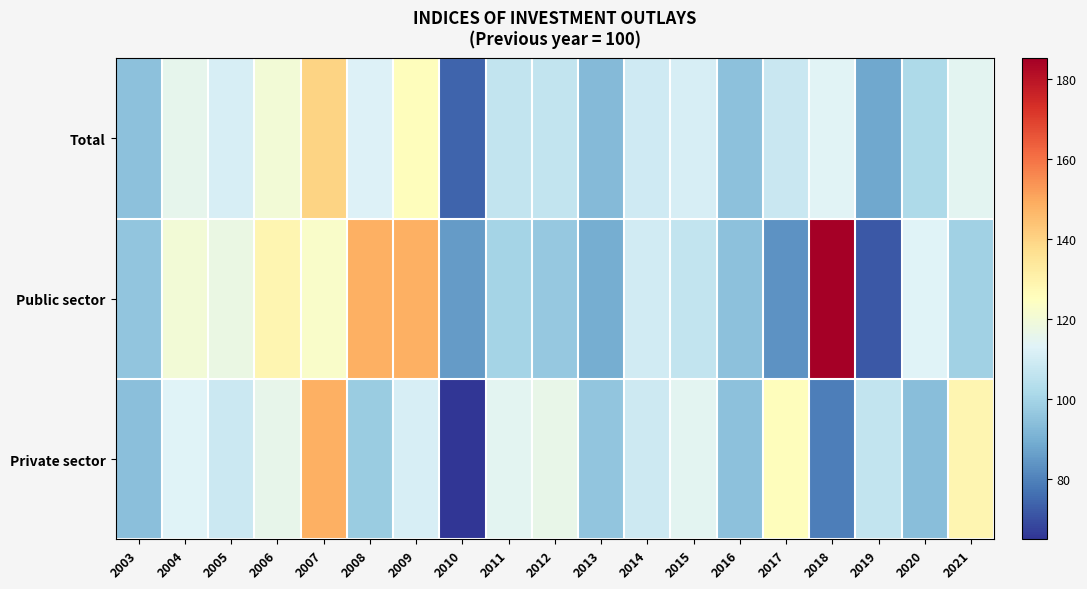

Reading left to right, list all the values displayed in this chart.

Total: 2003=94.7	2004=115.3	2005=111.0	2006=120.0	2007=139.8	2008=112.6	2009=125.8	2010=74.3	2011=106.7	2012=106.5	2013=93.1	2014=109.3	2015=111.0	2016=94.8	2017=107.9	2018=113.6	2019=88.0	2020=101.9	2021=114.5
Public sector: 2003=95.6	2004=120.0	2005=117.3	2006=128.5	2007=122.9	2008=148.4	2009=148.2	2010=85.2	2011=100.0	2012=96.7	2013=89.8	2014=109.6	2015=106.5	2016=94.8	2017=83.3	2018=185.3	2019=71.5	2020=112.9	2021=99.0
Private sector: 2003=94.3	2004=113.3	2005=108.3	2006=116.1	2007=148.4	2008=97.4	2009=111.3	2010=64.9	2011=114.4	2012=116.3	2013=95.8	2014=109.1	2015=114.5	2016=94.9	2017=125.6	2018=79.3	2019=106.4	2020=93.6	2021=128.5